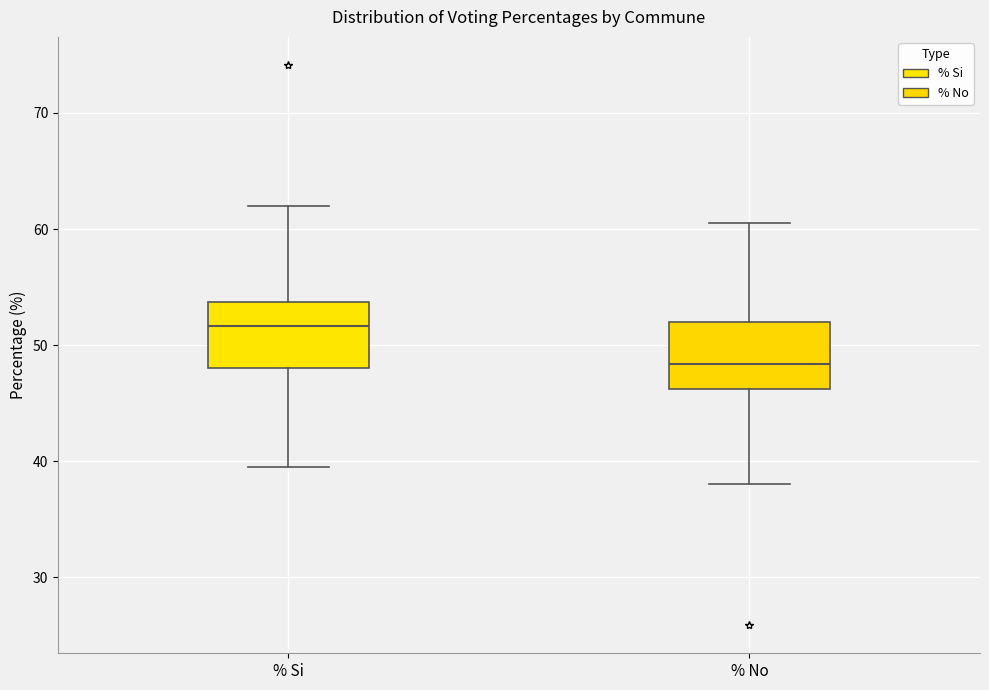

Which box's median line is the lowest?

% No